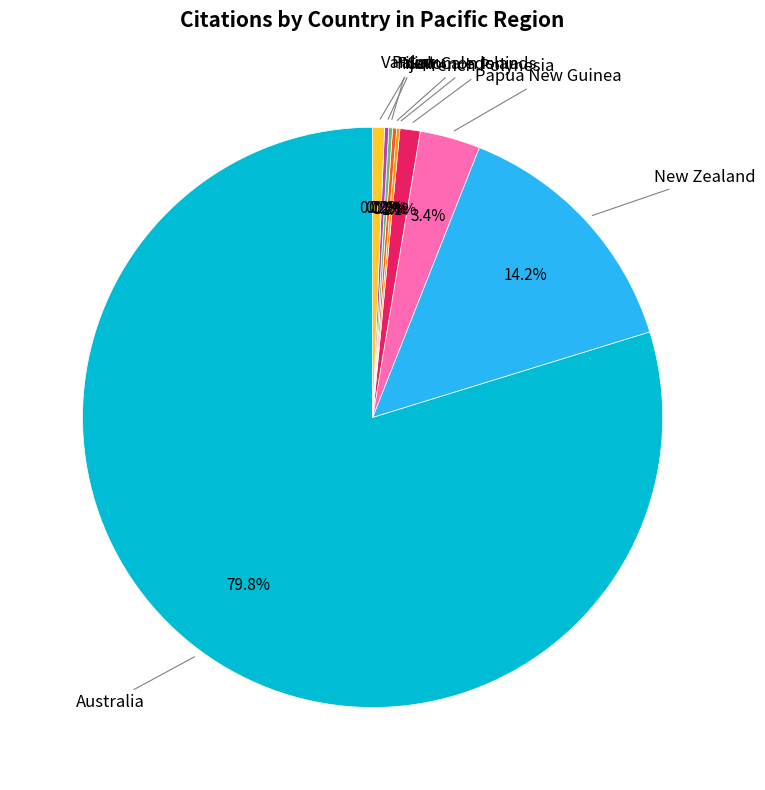

Is there a majority slice in this chart?

Yes